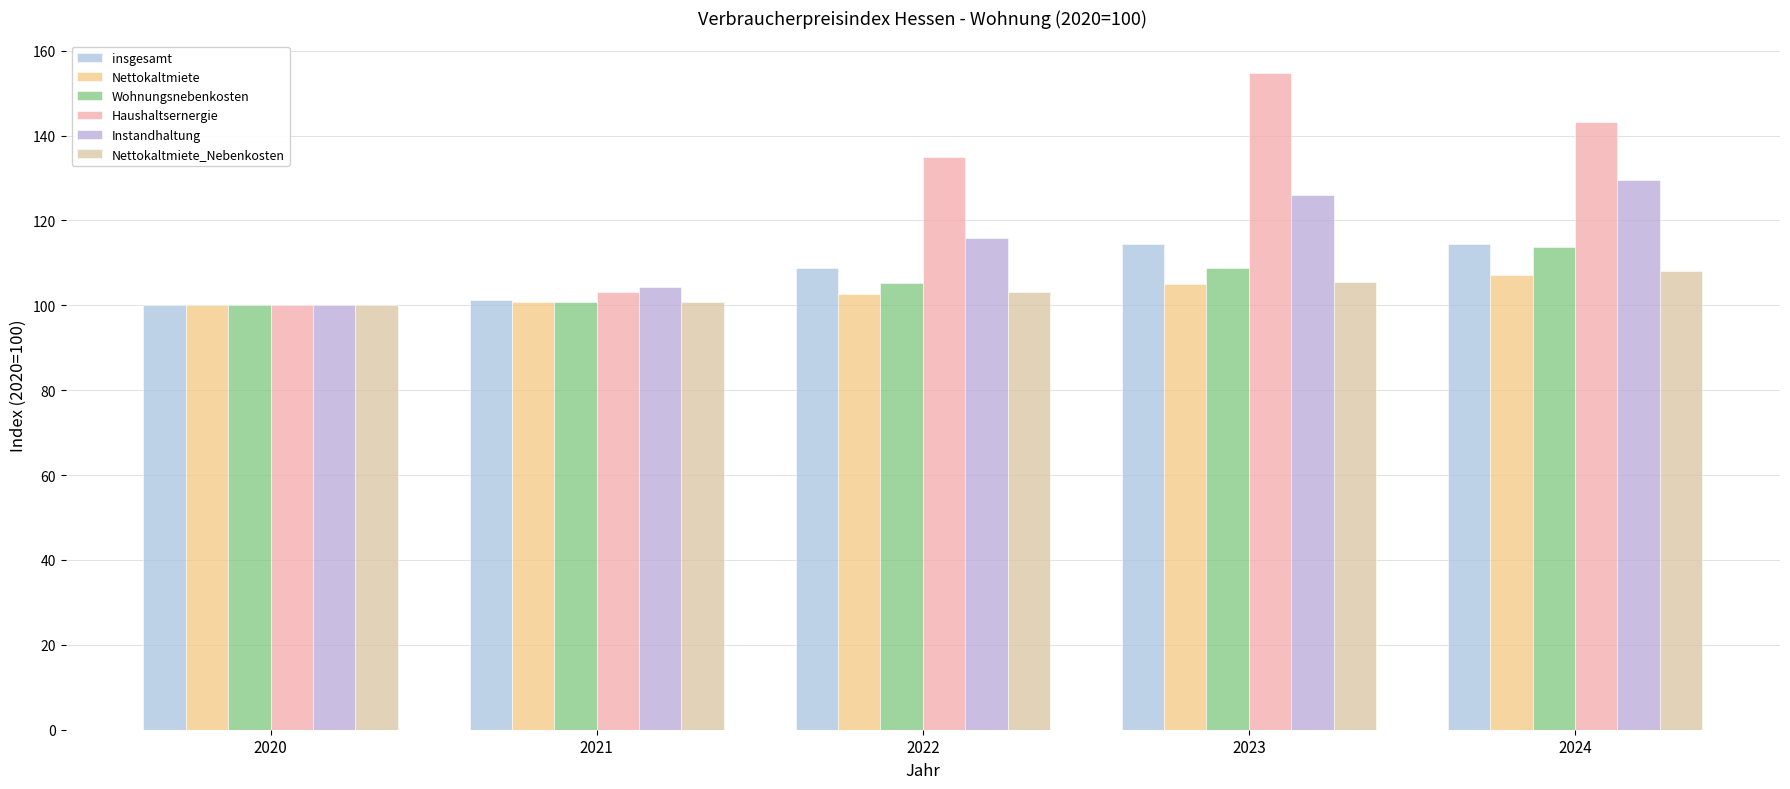

What is the average value of the Haushaltsernergie series?

127.2